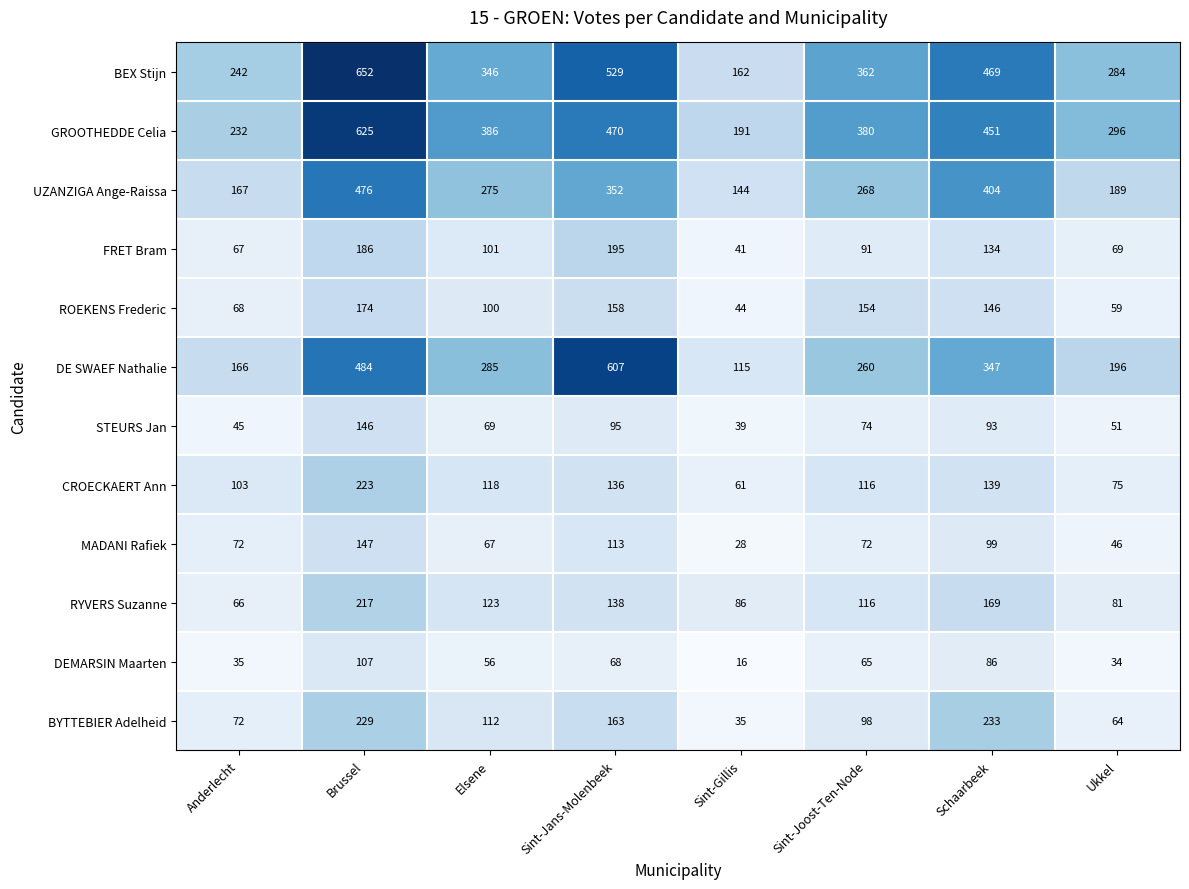

What is the difference between the CROECKAERT Ann values at Ukkel and Sint-Jans-Molenbeek?

61